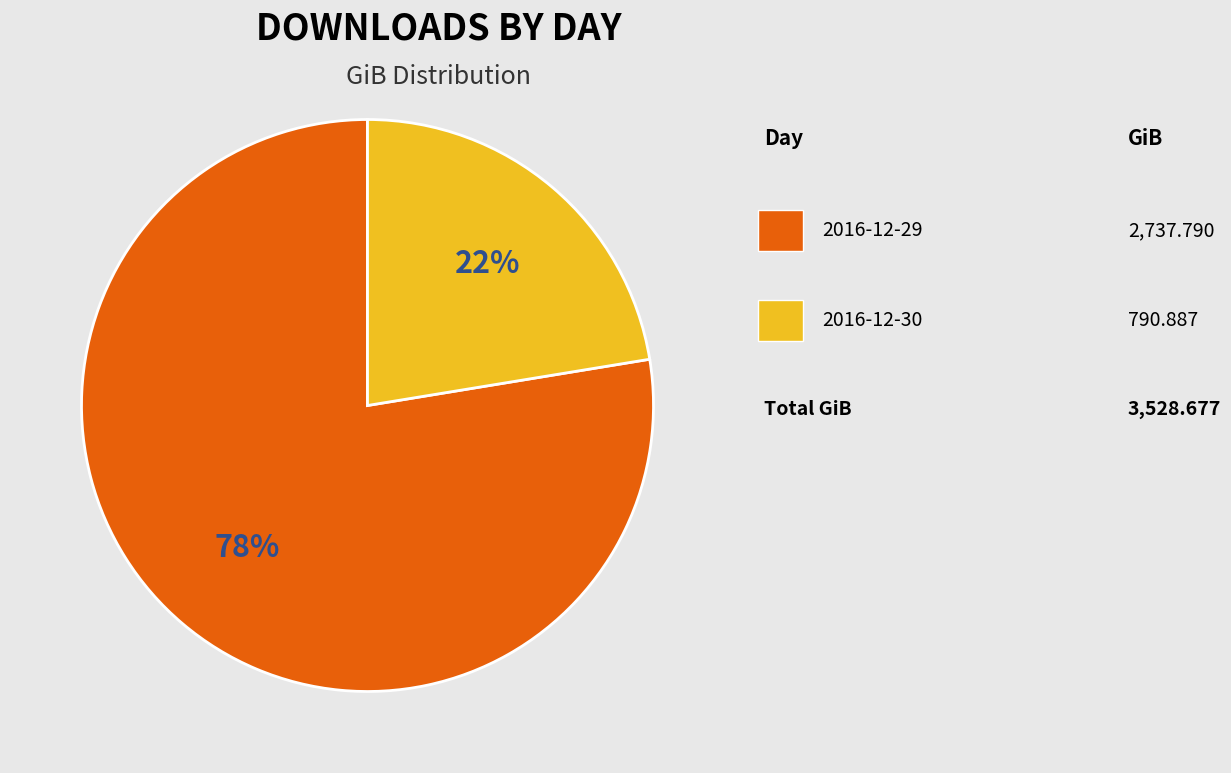

Is there any slice that represents more than half of the pie?

Yes